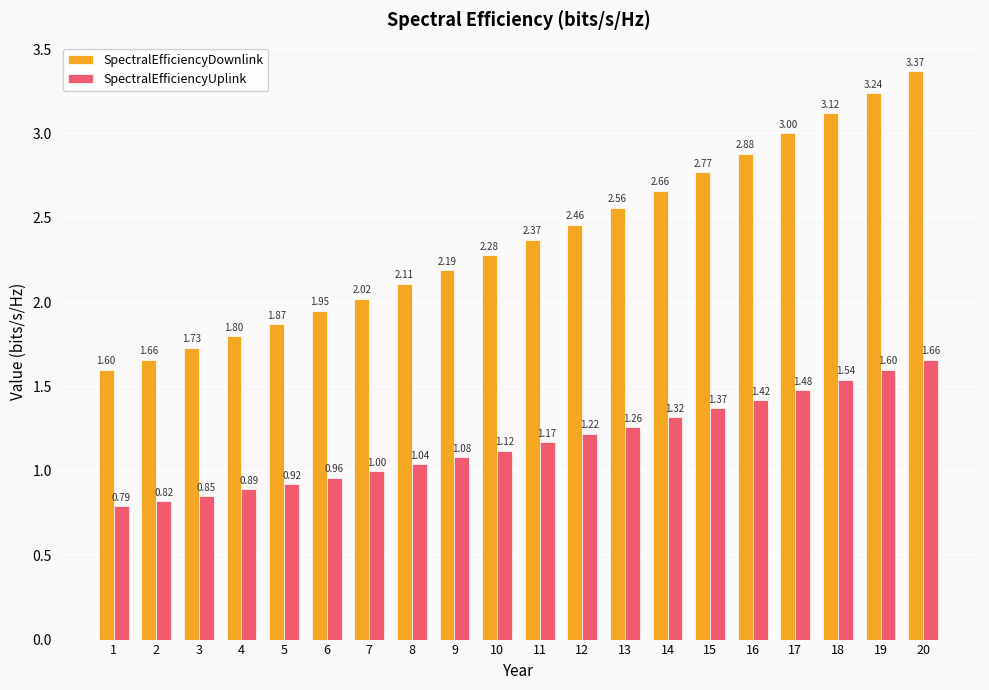

Rank the categories by SpectralEfficiencyDownlink value from highest to lowest.

20, 19, 18, 17, 16, 15, 14, 13, 12, 11, 10, 9, 8, 7, 6, 5, 4, 3, 2, 1